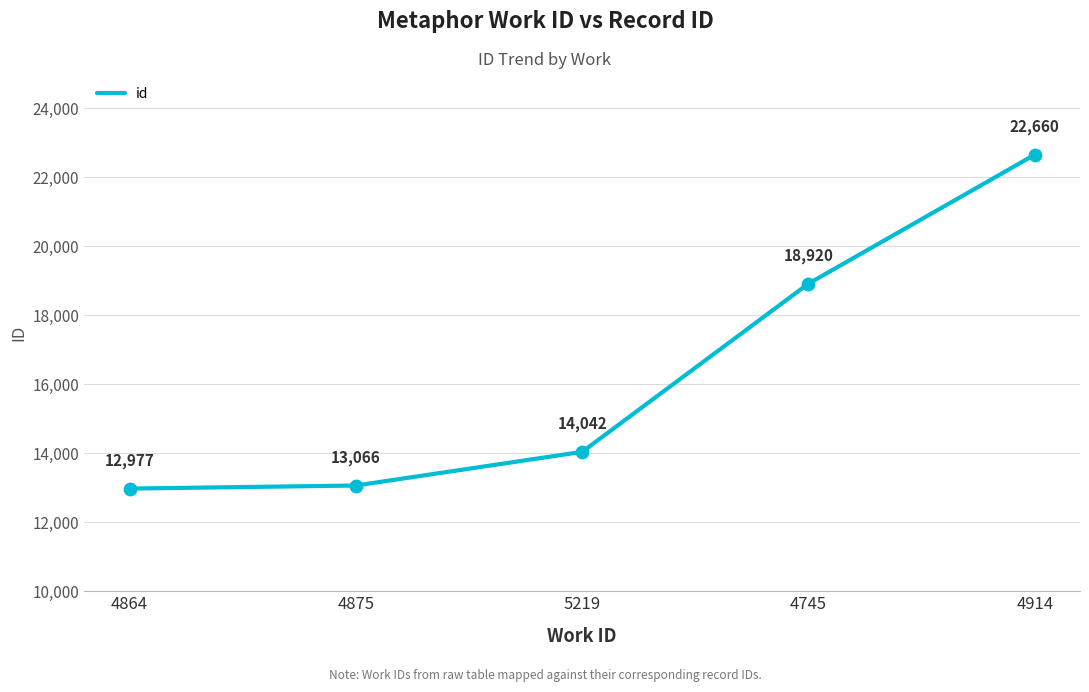

Between 4745 and 4914, which is larger?

4914